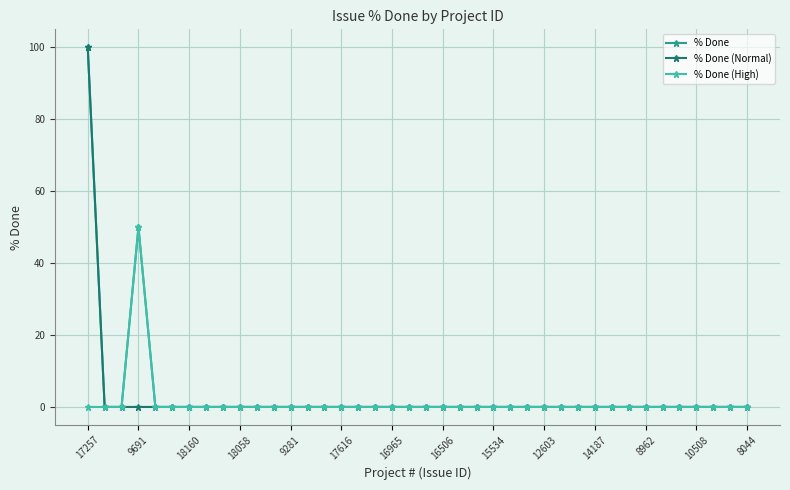

True or false: % Done has more than 0 interior local peaks.

True